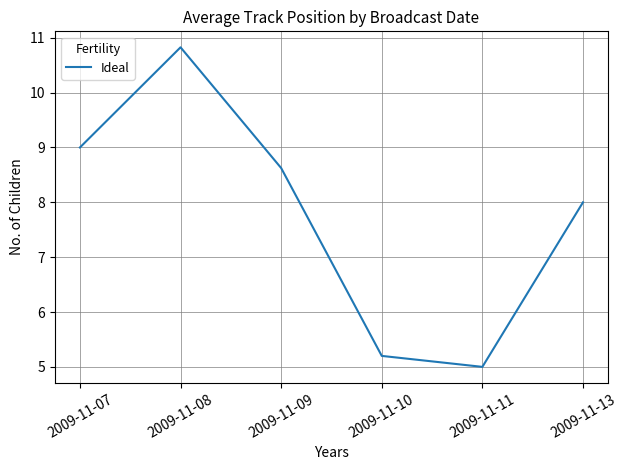

At which label is the value closest to 7?

2009-11-13